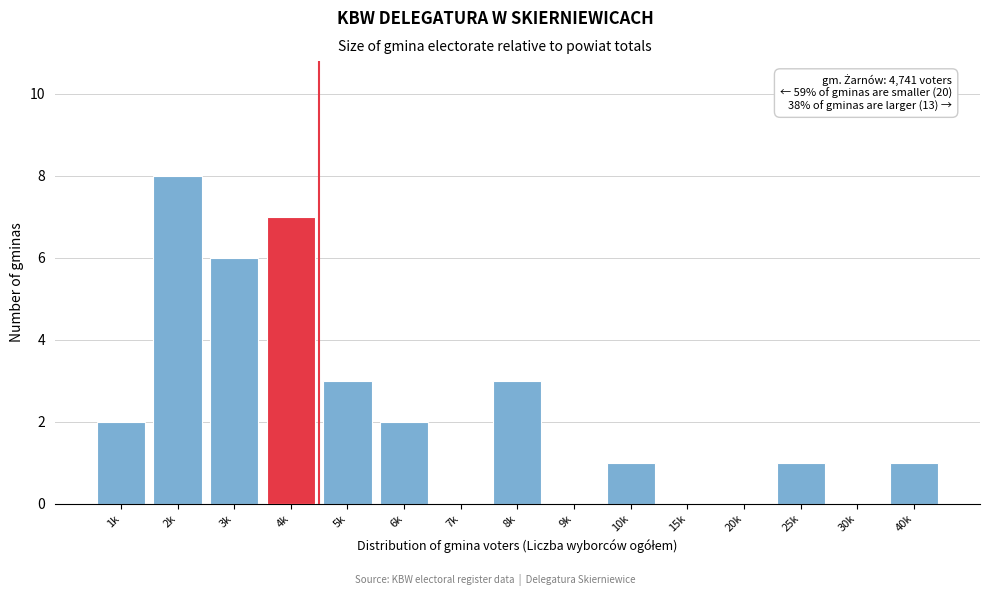

Reading left to right, list all the values displayed in this chart.

1k=2	2k=8	3k=6	4k=7	5k=3	6k=2	7k=0	8k=3	9k=0	10k=1	15k=0	20k=0	25k=1	30k=0	40k=1